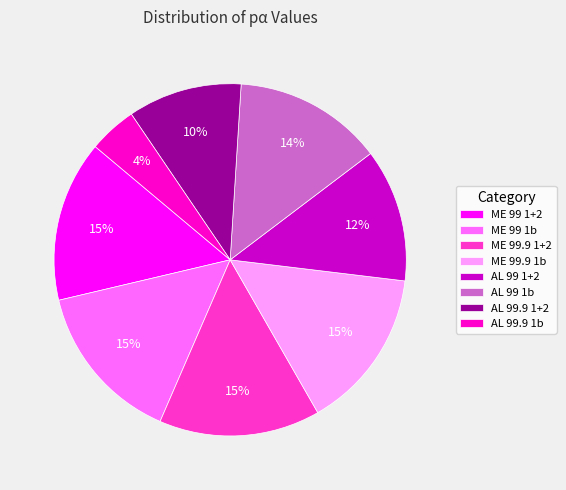

What is the smallest slice in the pie chart?

AL 99.9 1b